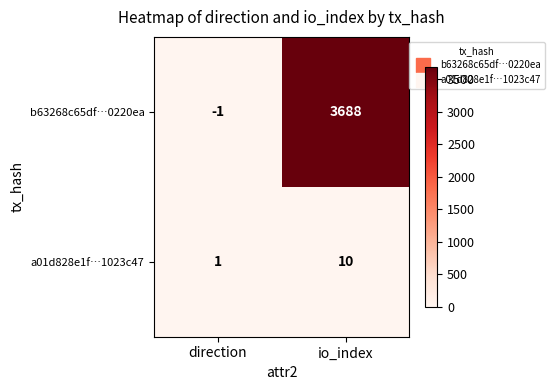

What is the difference between the b63268c65df…0220ea values at direction and io_index?

3689